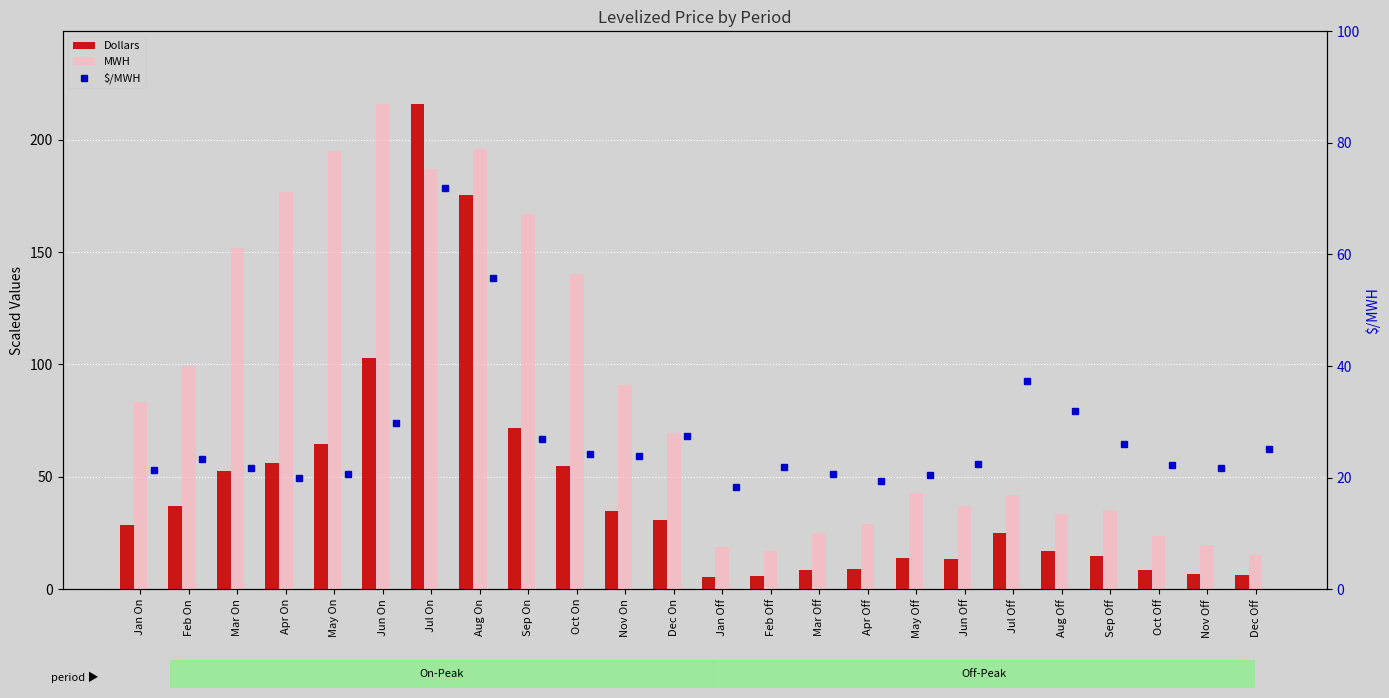

The value of MWH at Jan On is 83.2. True or false?

True